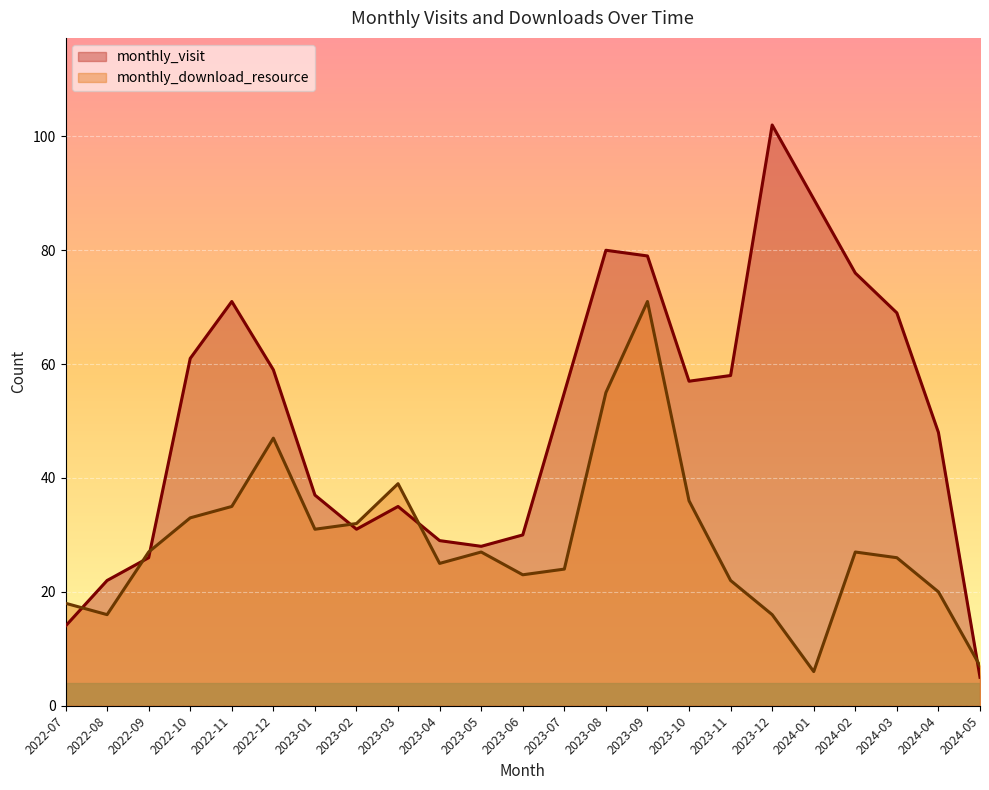

True or false: monthly_download_resource has more than 1 interior local peaks.

True